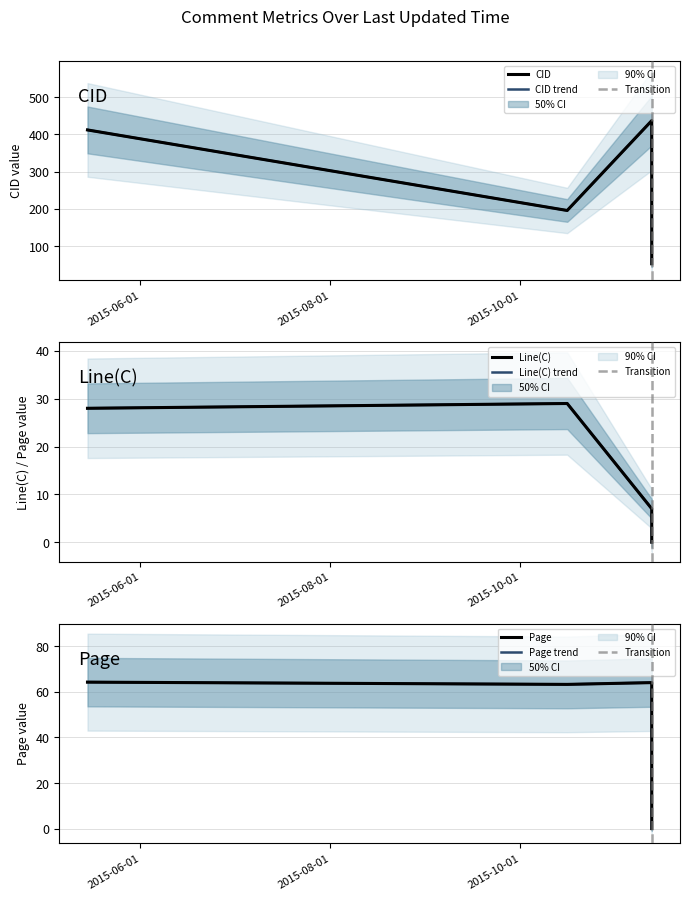

Does the chart have visible grid lines?

Yes